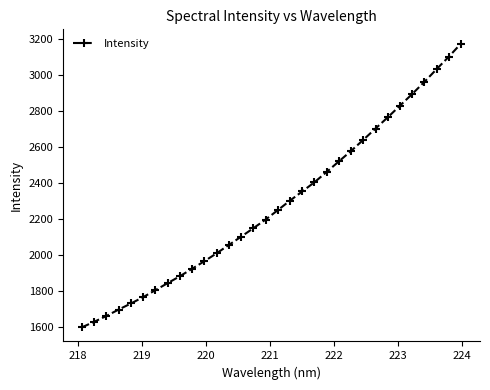

What is the value of the 5th point from the left?

1732.1